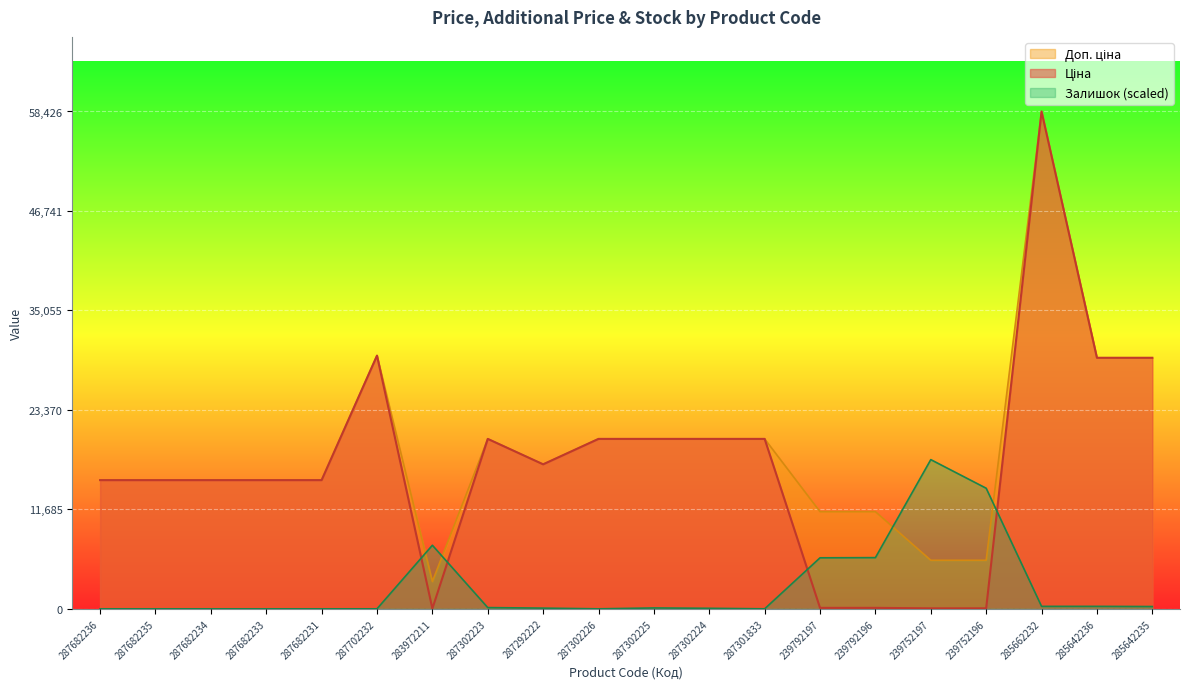

At which label does Ціна reach its minimum?

283972211